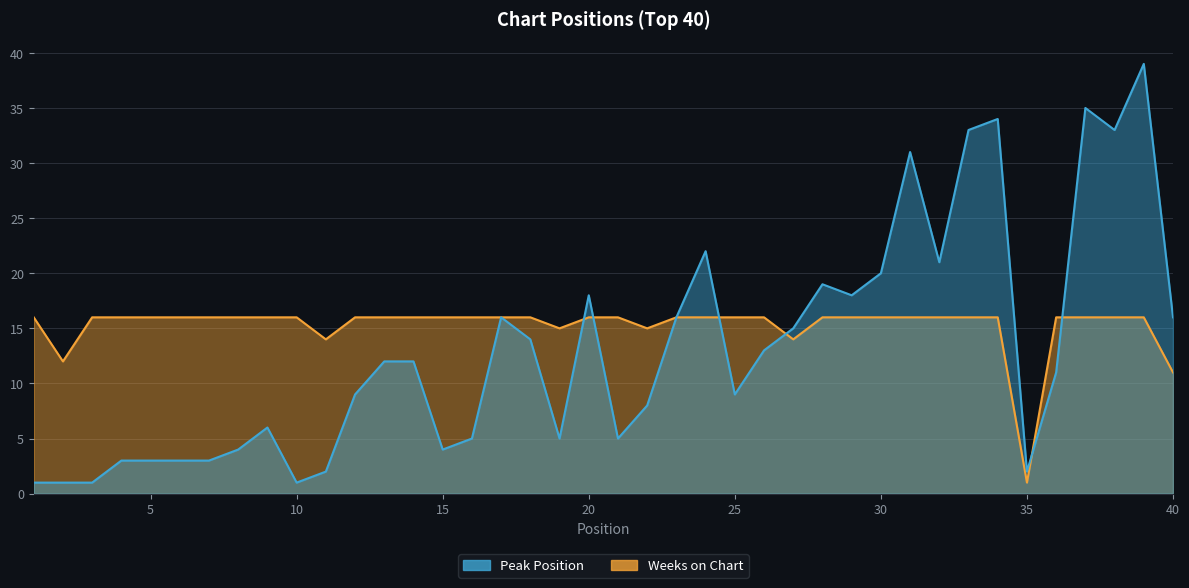

What is the lowest value of the Peak Position series?

1